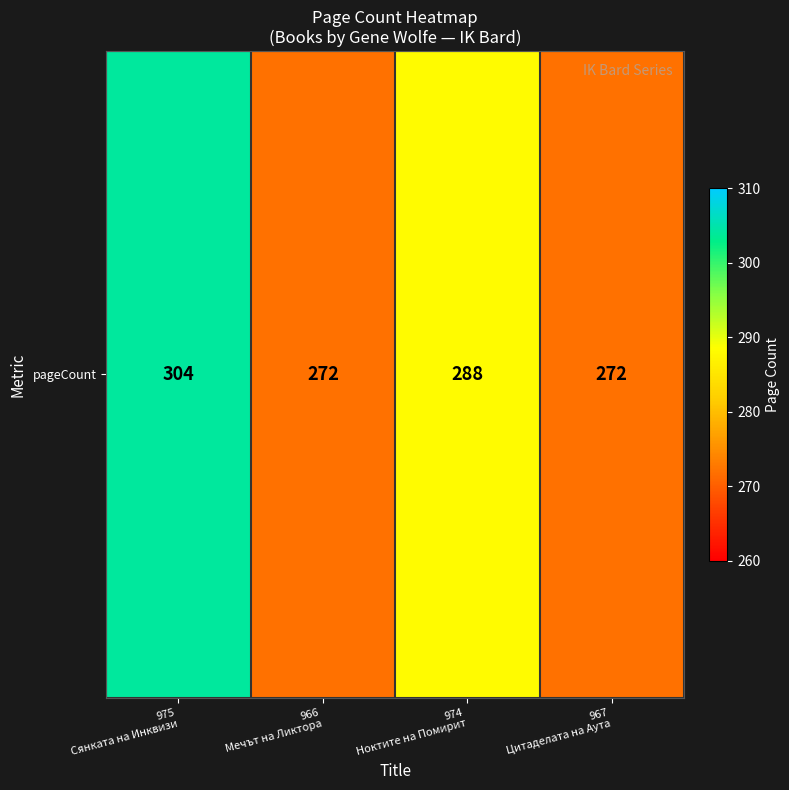

Is it true that the value at 974
Ноктите на Помирит is 433?

False